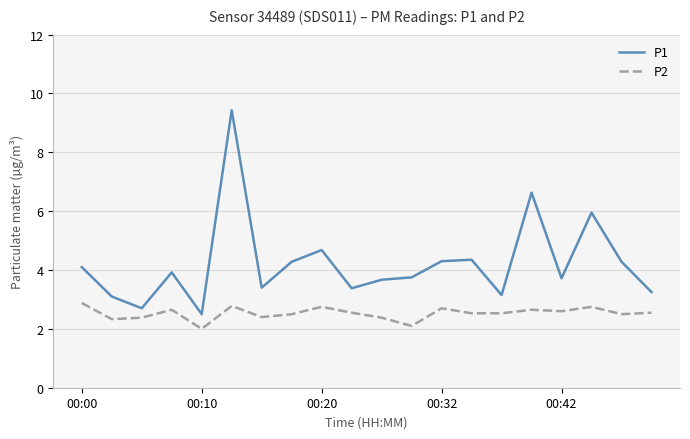

True or false: P1 and P2 cross at least once.

False